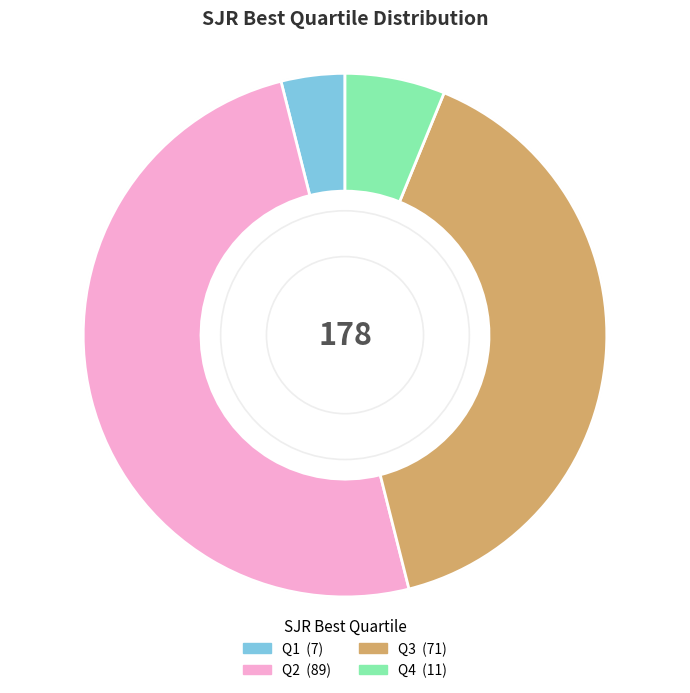

Does Q4 account for over 50% of the chart?

No